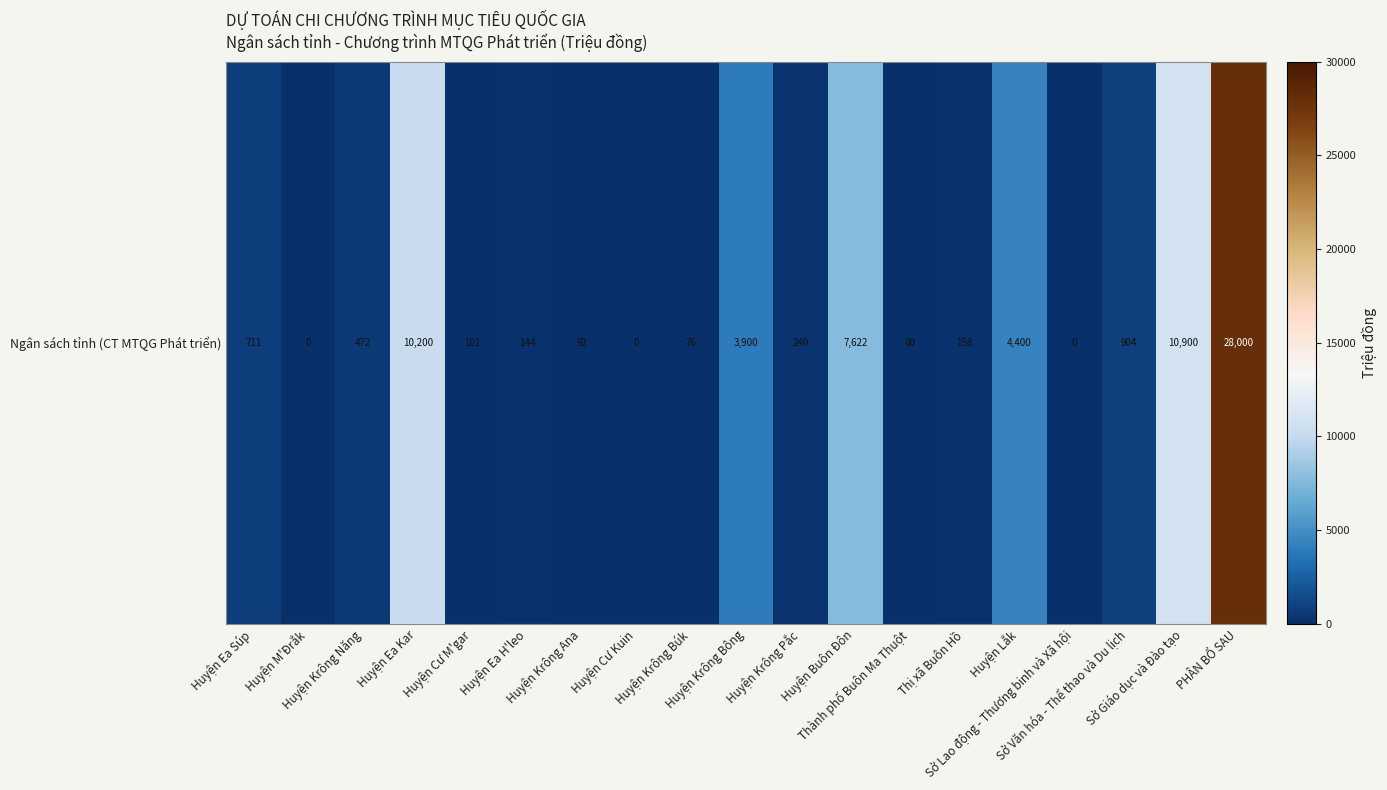

What is the ratio of the value at Huyện Buôn Đôn to the value at Huyện Krông Ana?

82.8